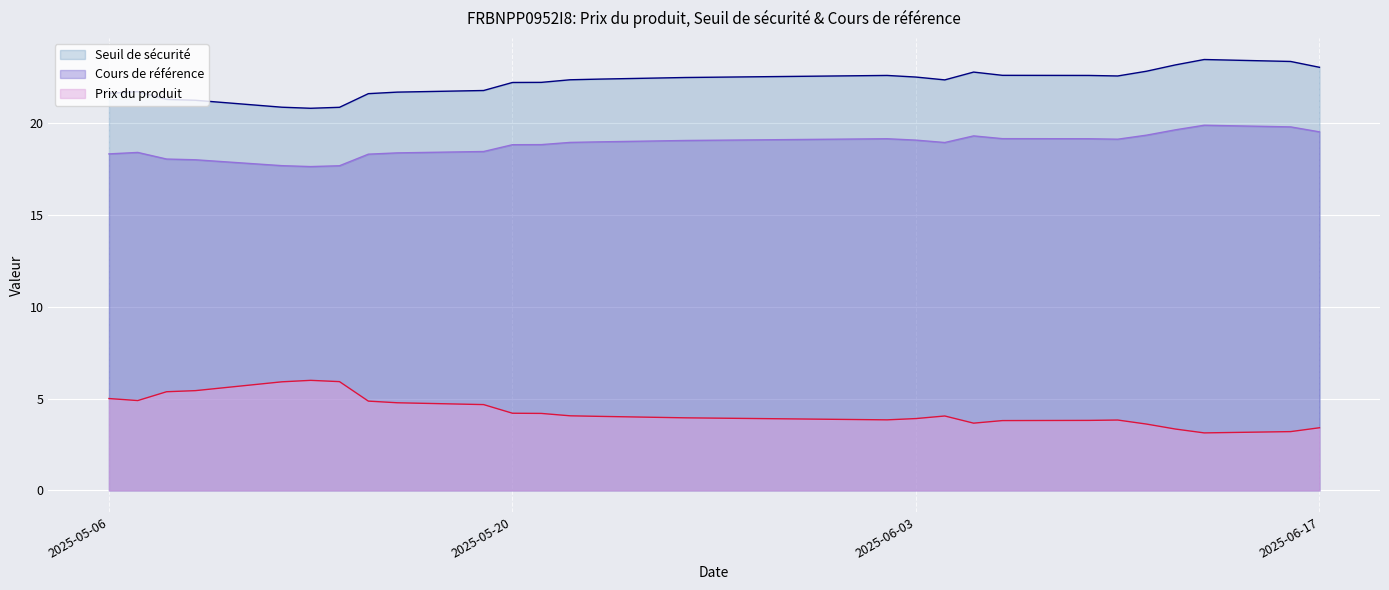

What are all the series names shown in the legend?

Seuil de sécurité, Cours de référence, Prix du produit